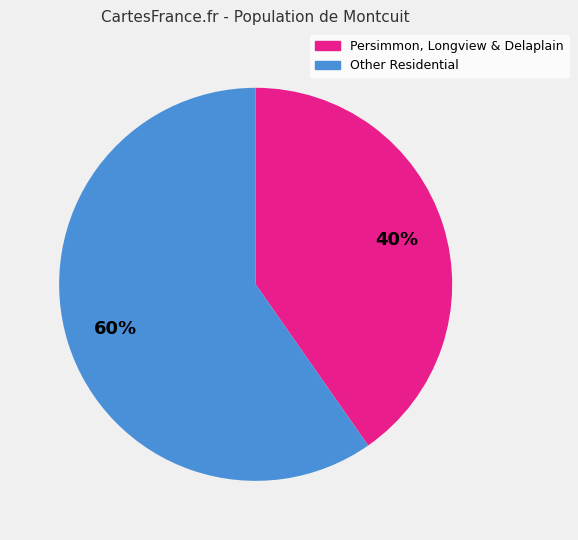

To the nearest percent, what is the average slice percentage?

50%